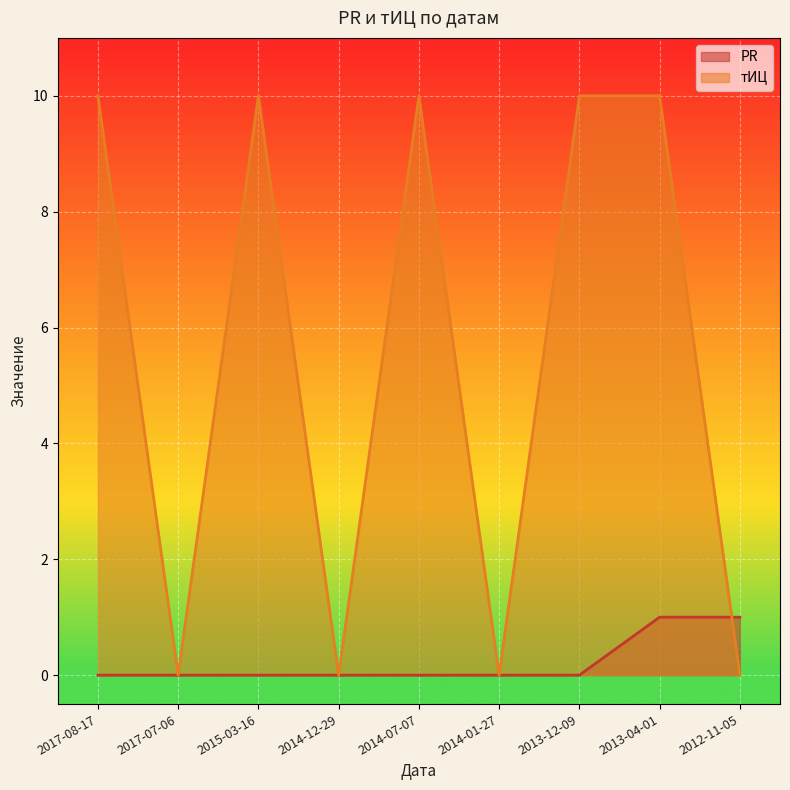

Which series ends up on top after the final intersection of тИЦ and PR?

PR